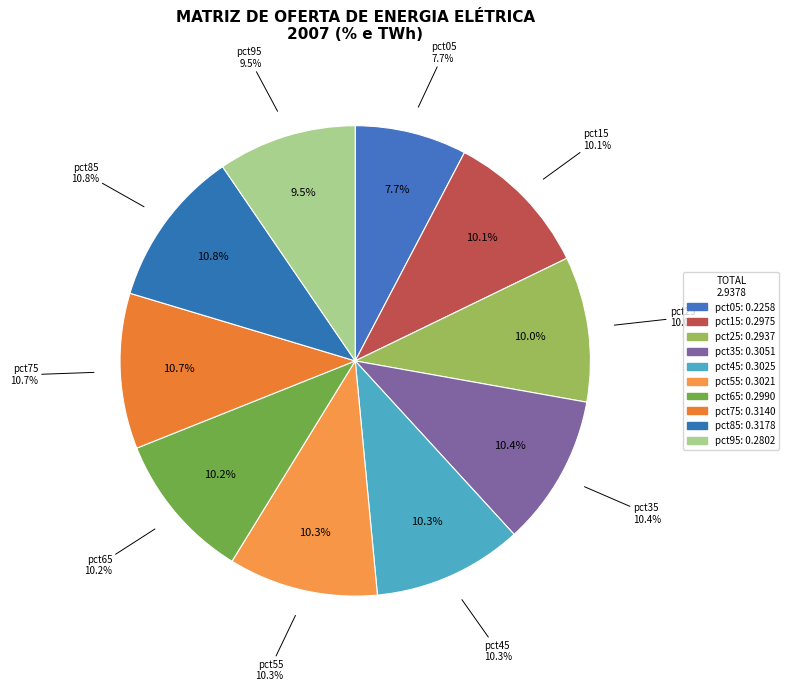

Which category has the smallest portion of the pie?

pct05